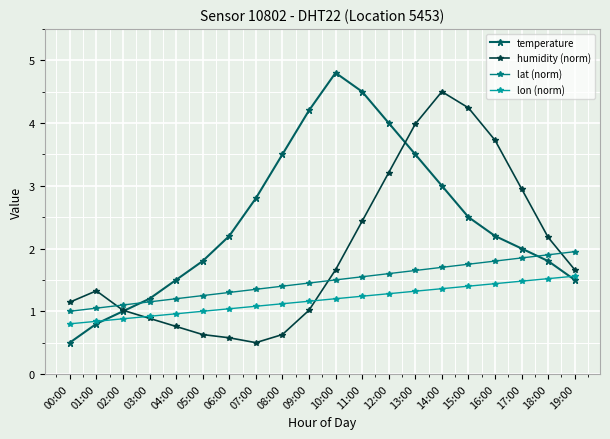

How many lines are shown in the chart?

4